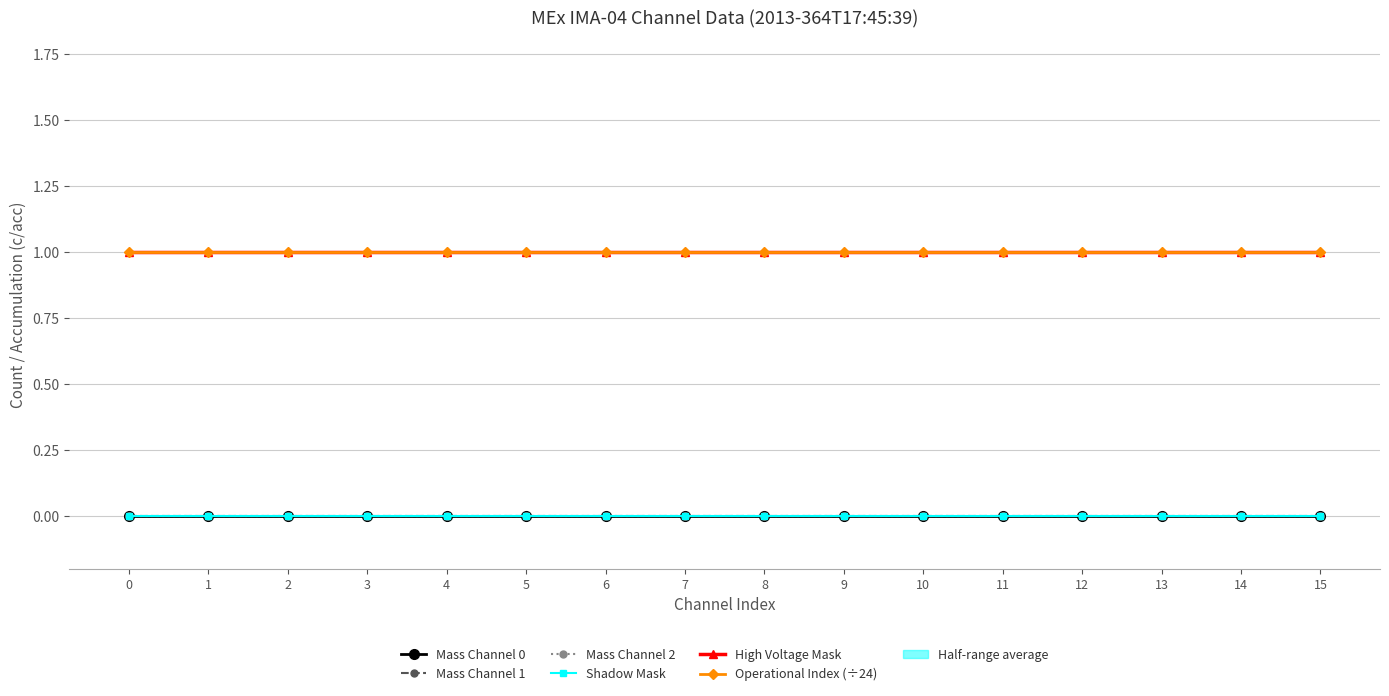

Which series has the largest total across all categories?

High Voltage Mask